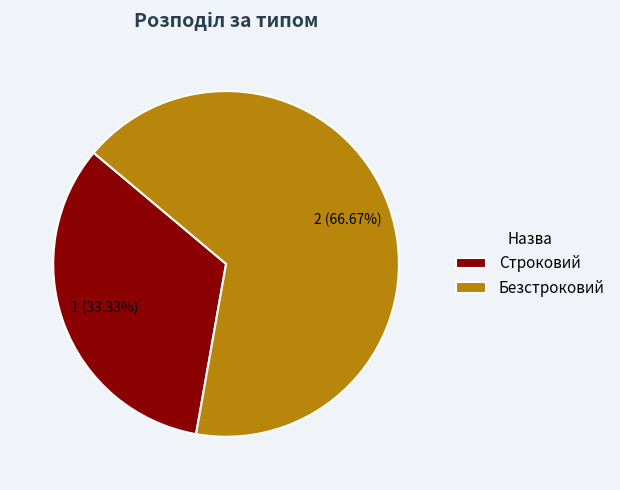

To the nearest percent, what portion does Строковий represent?

33%